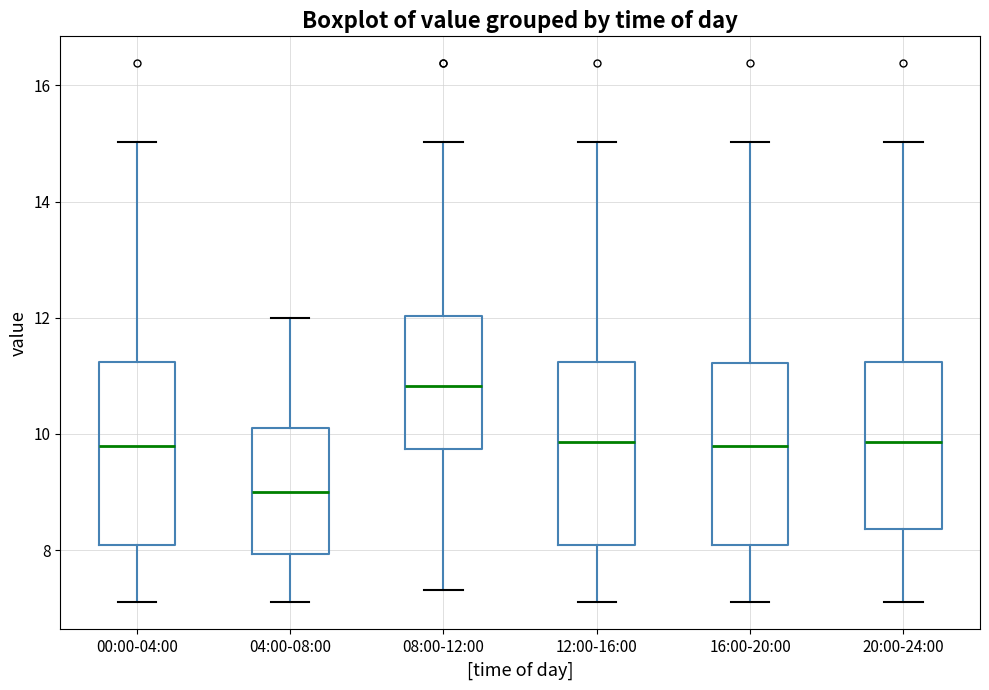

Which box's median line is the lowest?

04:00-08:00